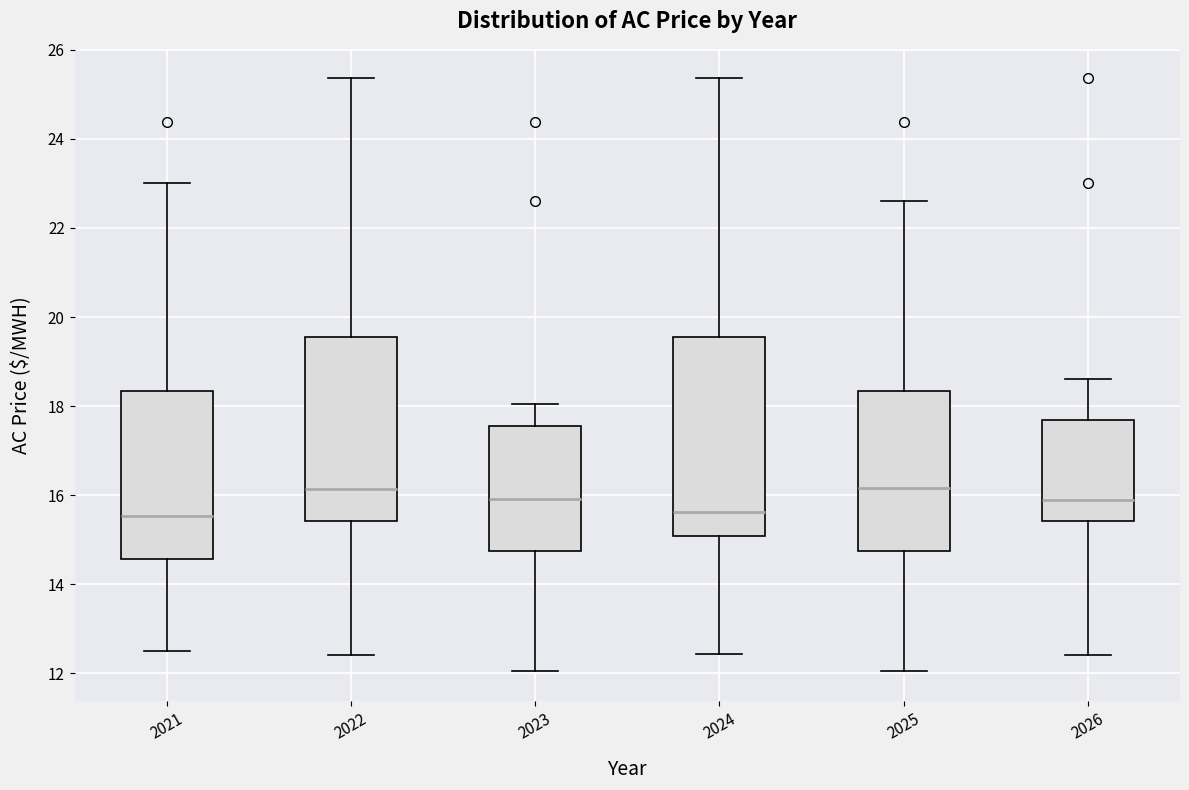

Reading left to right, read every box against the y-axis: the position of its median line, the range the box covers, and the ends of its whiskers. The values are not printed on the chart, so give them approximately, as read against the axis.

2021: median 15.6, box 14.6 to 18.4, whiskers 12.6 to 23.0
2022: median 16.2, box 15.4 to 19.6, whiskers 12.4 to 25.4
2023: median 16.0, box 14.8 to 17.6, whiskers 12.0 to 18.0
2024: median 15.6, box 15.0 to 19.6, whiskers 12.4 to 25.4
2025: median 16.2, box 14.8 to 18.4, whiskers 12.0 to 22.6
2026: median 16.0, box 15.4 to 17.6, whiskers 12.4 to 18.6